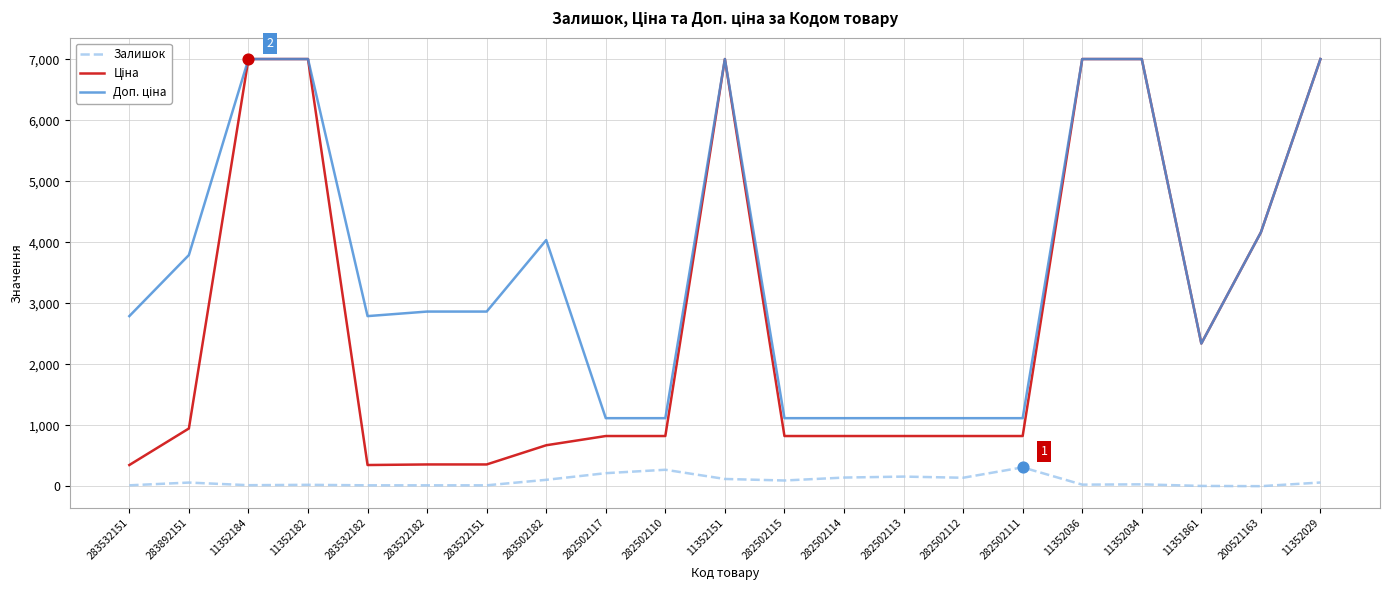

The Залишок series shows 106.0 at 283502182. True or false?

True